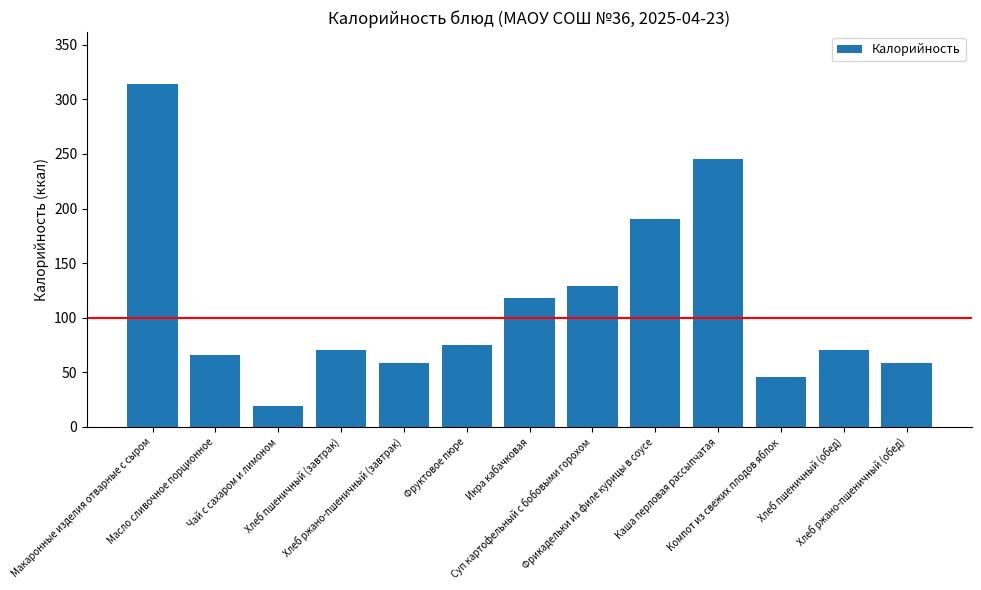

Where does the data first go above 70?

Макаронные изделия отварные с сыром